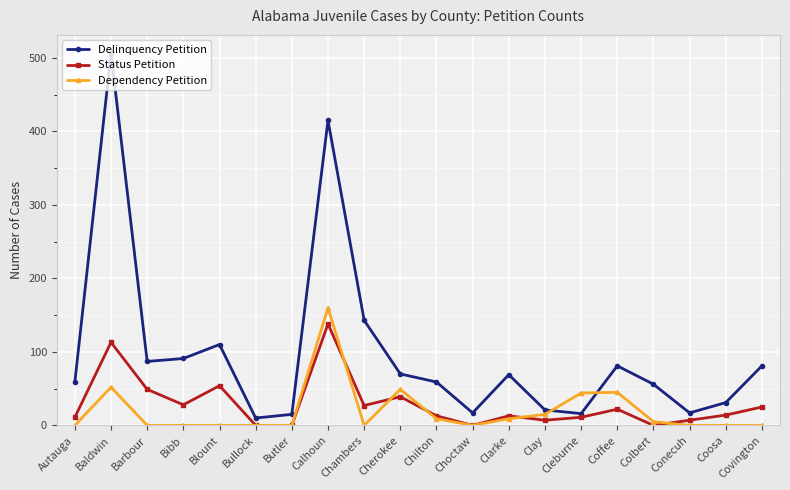

At which label is Delinquency Petition closest to 258?

Chambers